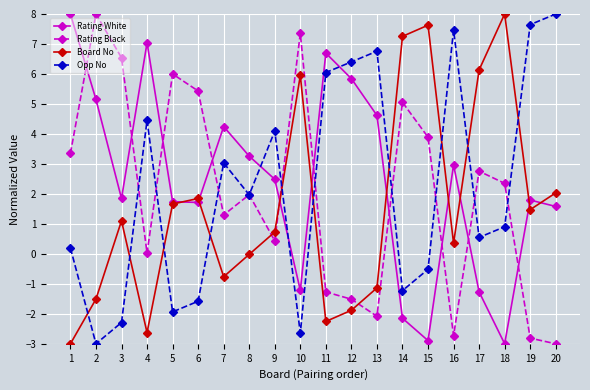

How many times do Opp No and Rating White cross each other?

3